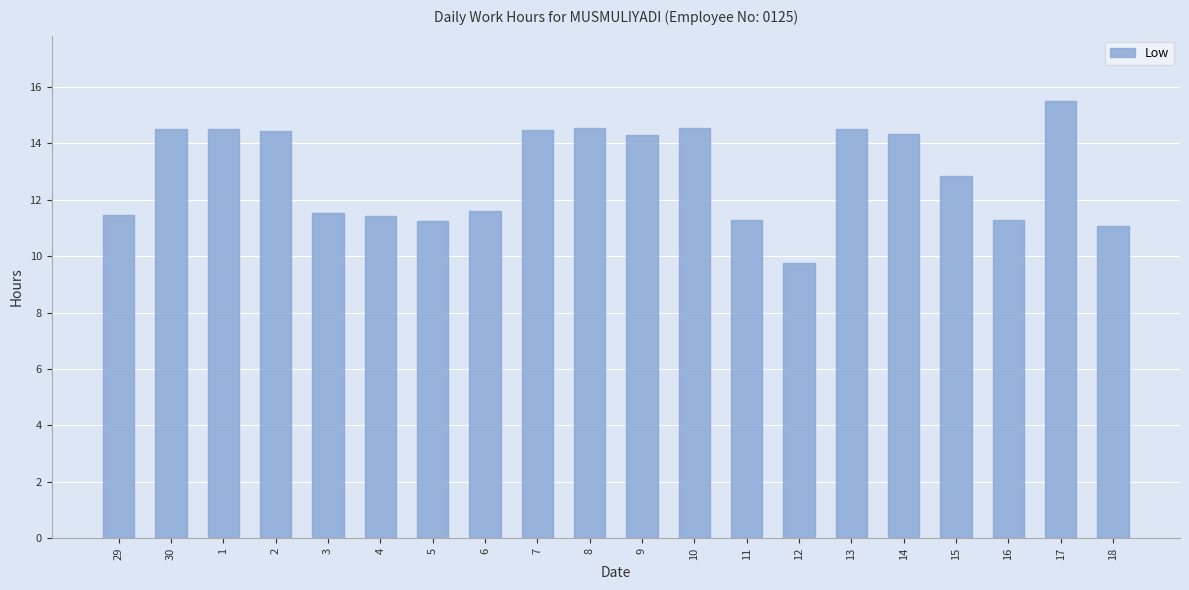

At which category does the chart reach its minimum across all series?

12